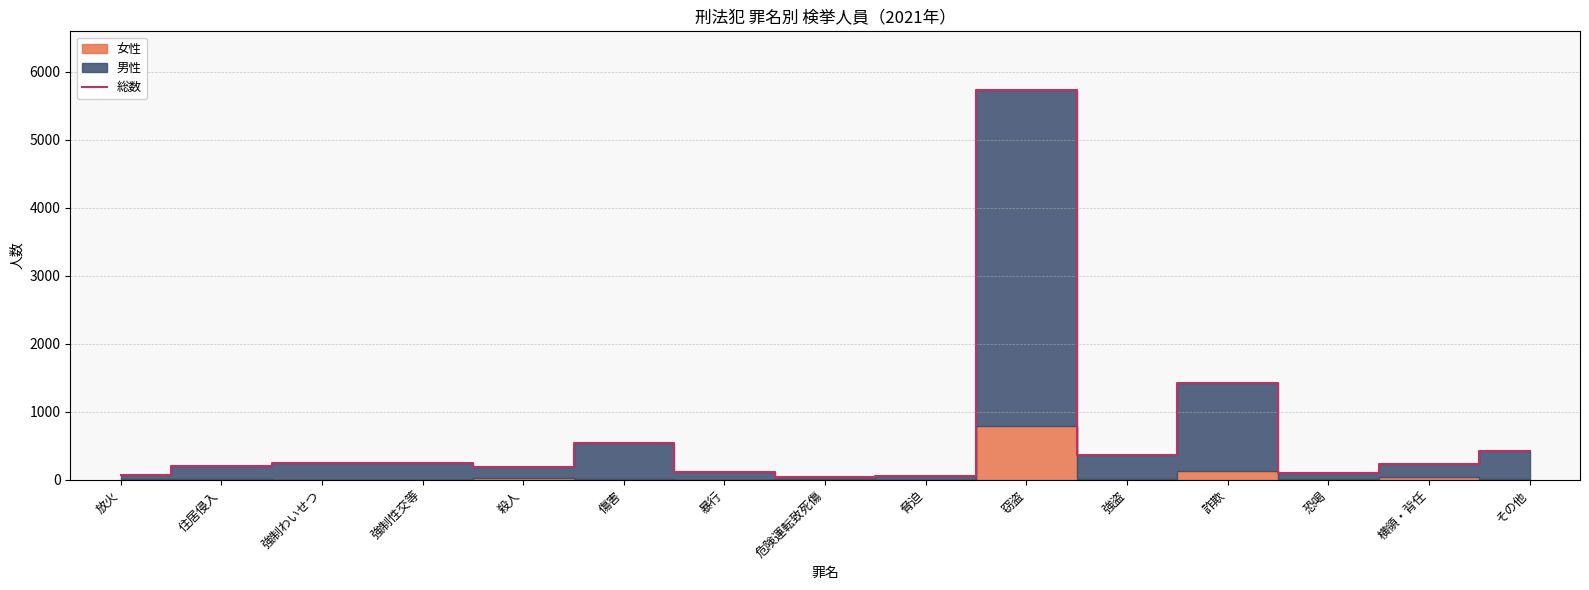

Is it true that the value at 住居侵入 is 207?

True